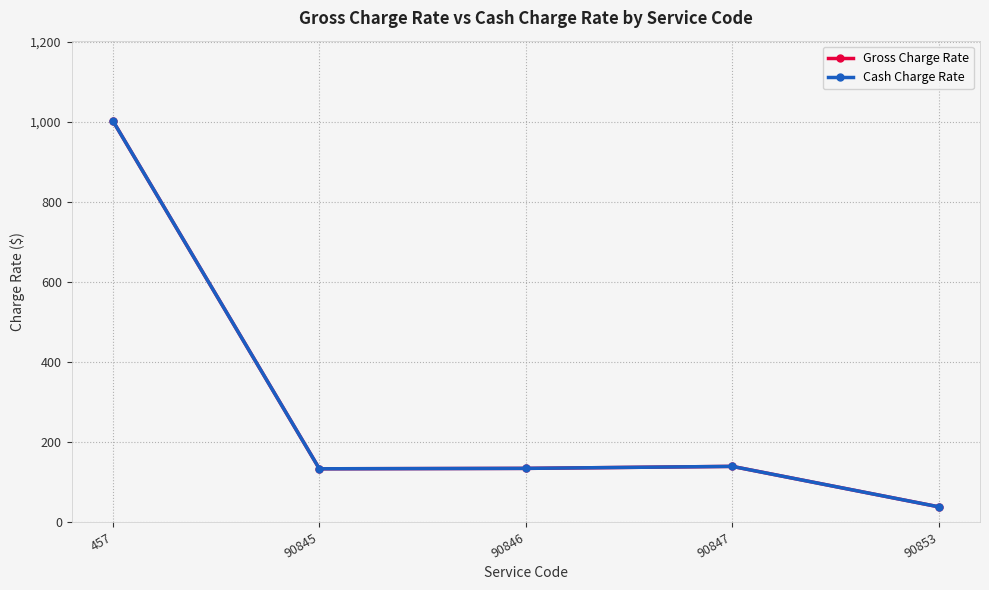

Is this an area chart (filled region under the line)?

No